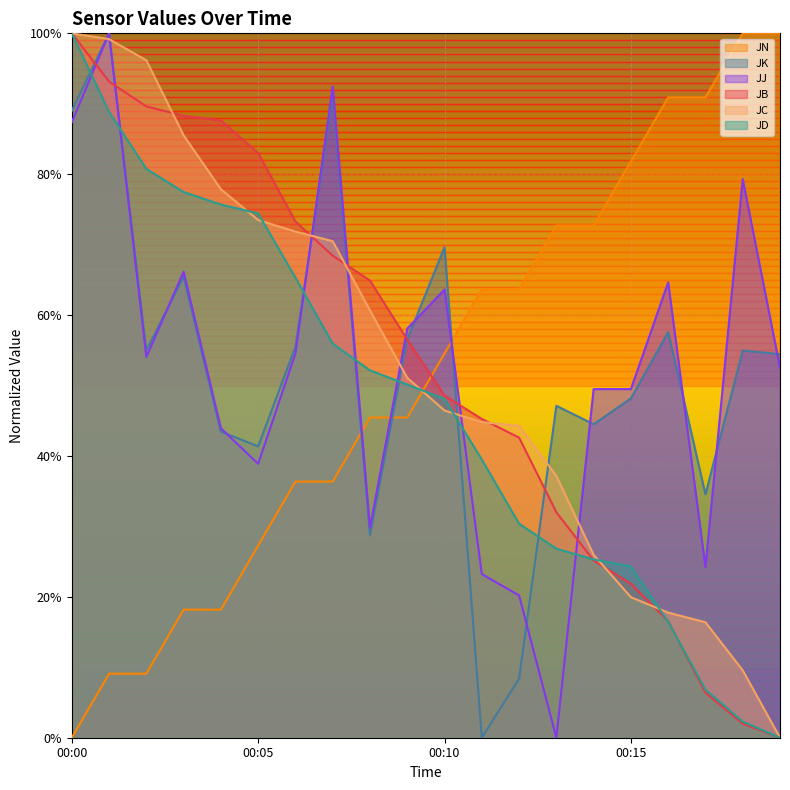

How many data points does each series have?

20